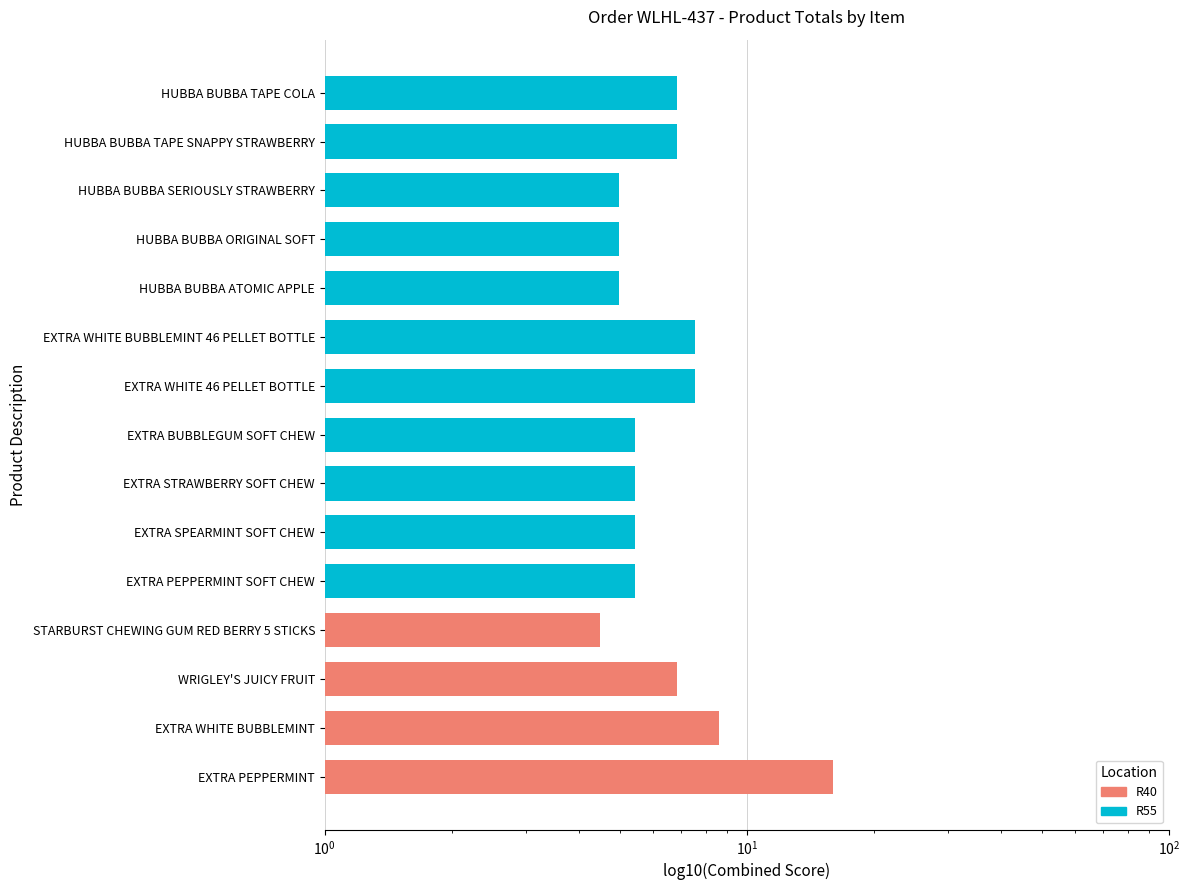

At which category does the chart reach its minimum across all series?

STARBURST CHEWING GUM RED BERRY 5 STICKS